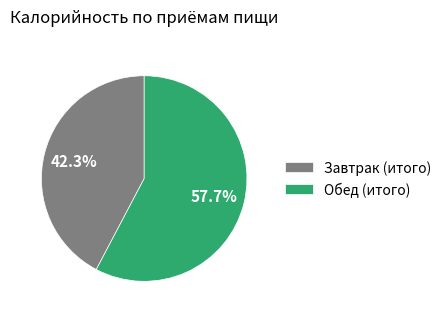

What percentage do Обед (итого) and Завтрак (итого) together represent?

100.0%